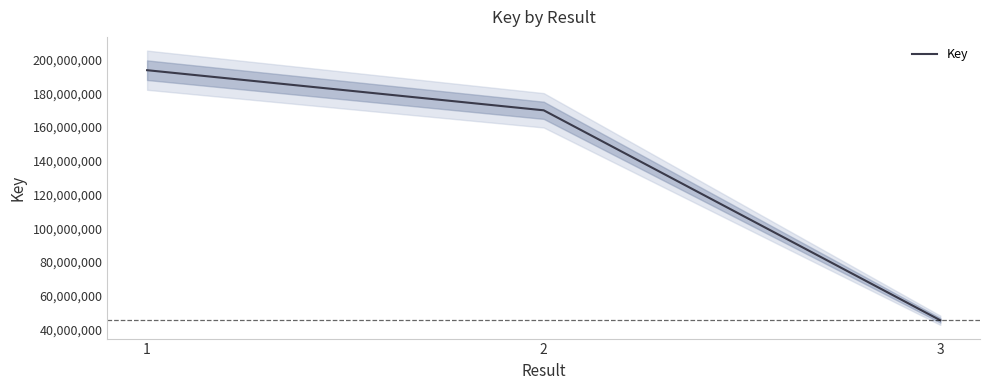

True or false: the data shows 267666025 at 1.

False